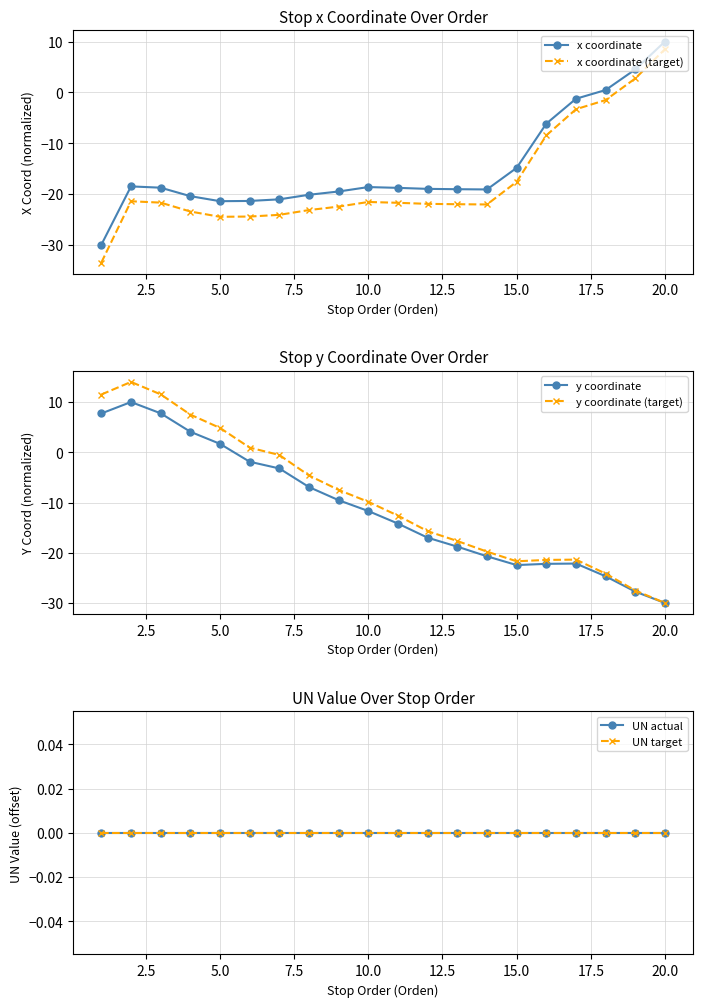

The value of x coordinate at 15.0 is -14.9. True or false?

True